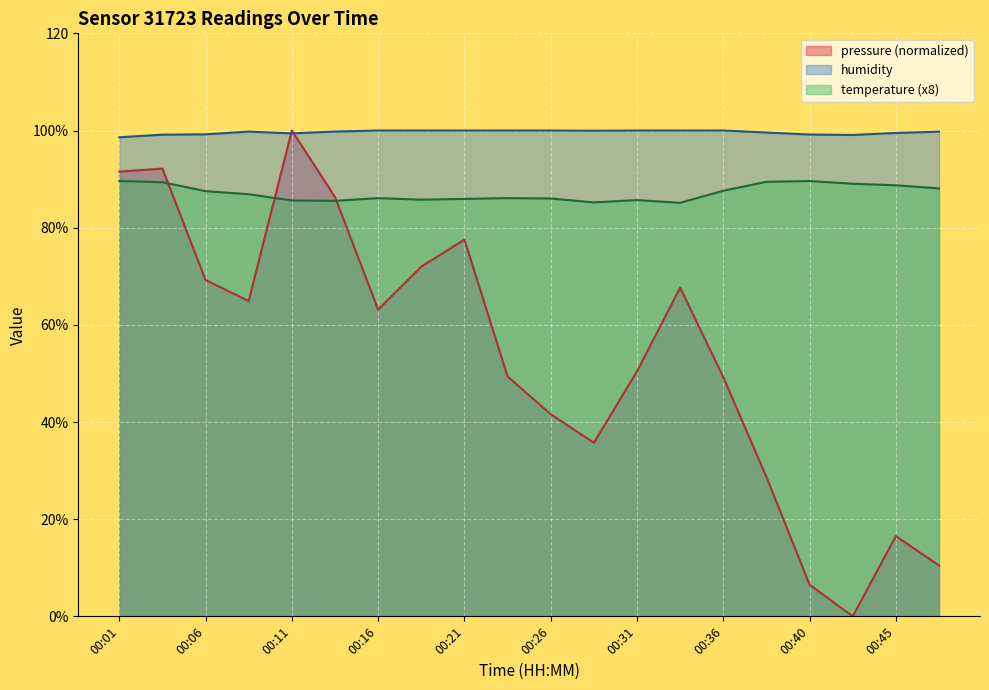

True or false: humidity has more than 0 interior local peaks.

True